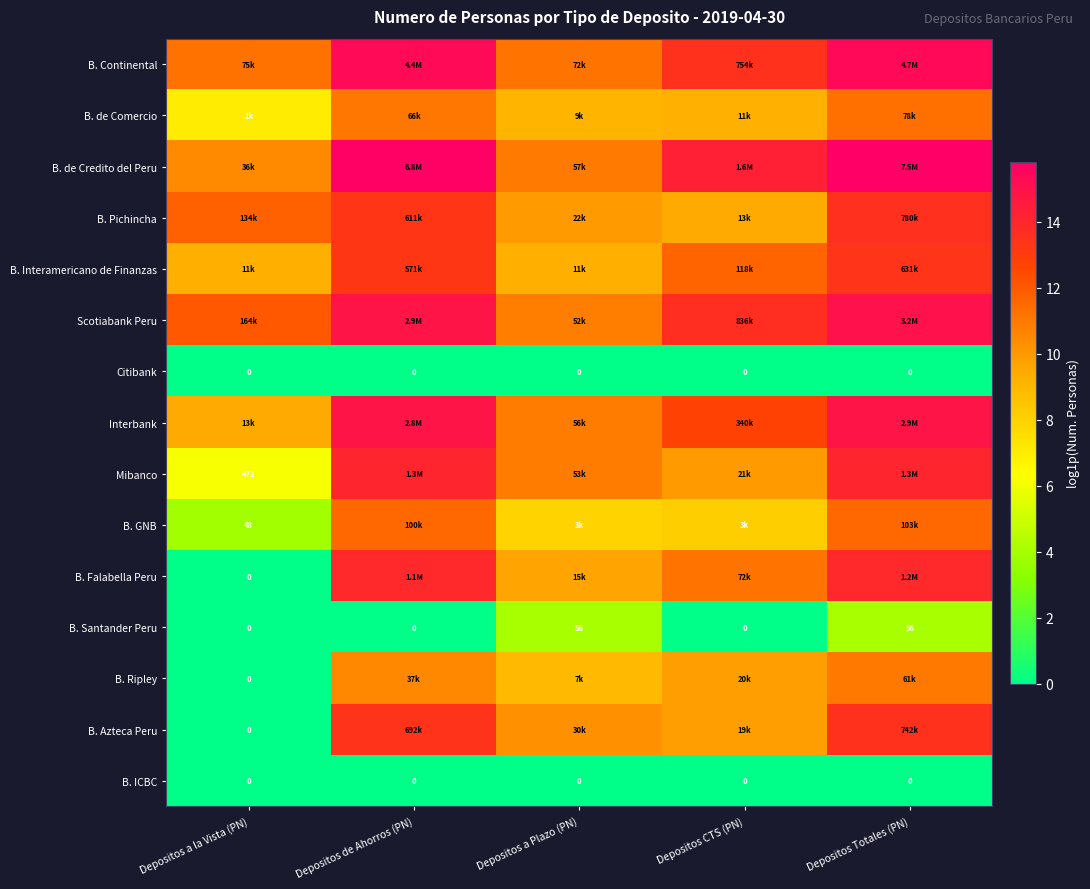

The B. GNB series shows 11.5 at Depositos Totales (PN). True or false?

True